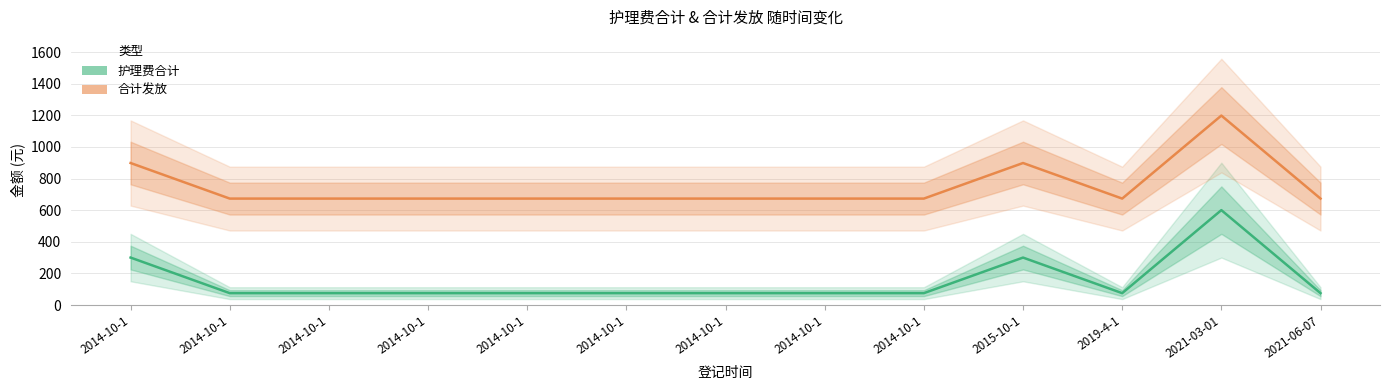

How many lines are shown in the chart?

2